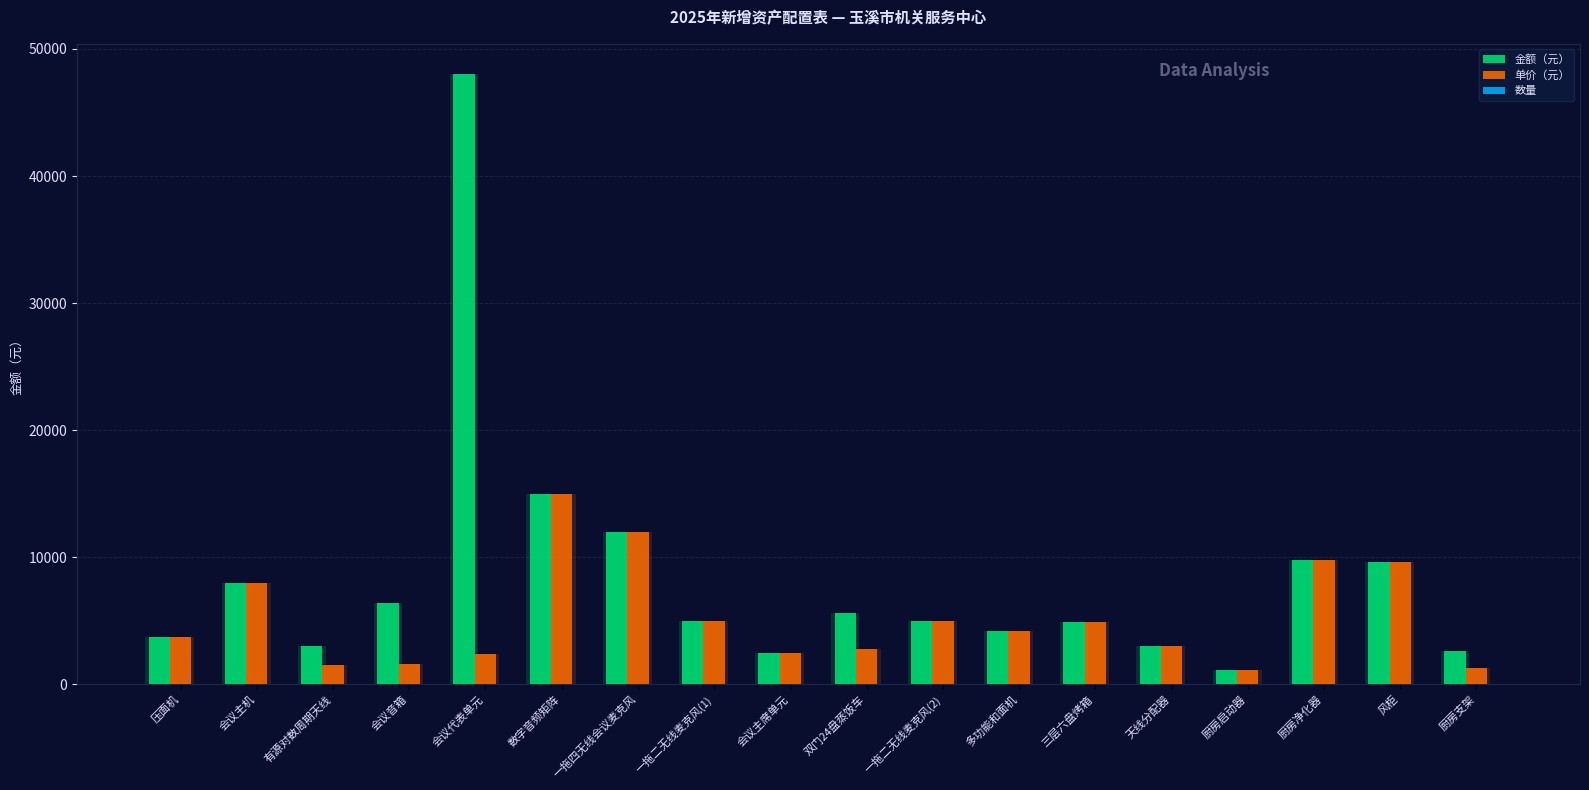

At which label does 单价（元） reach its minimum?

厨房启动器